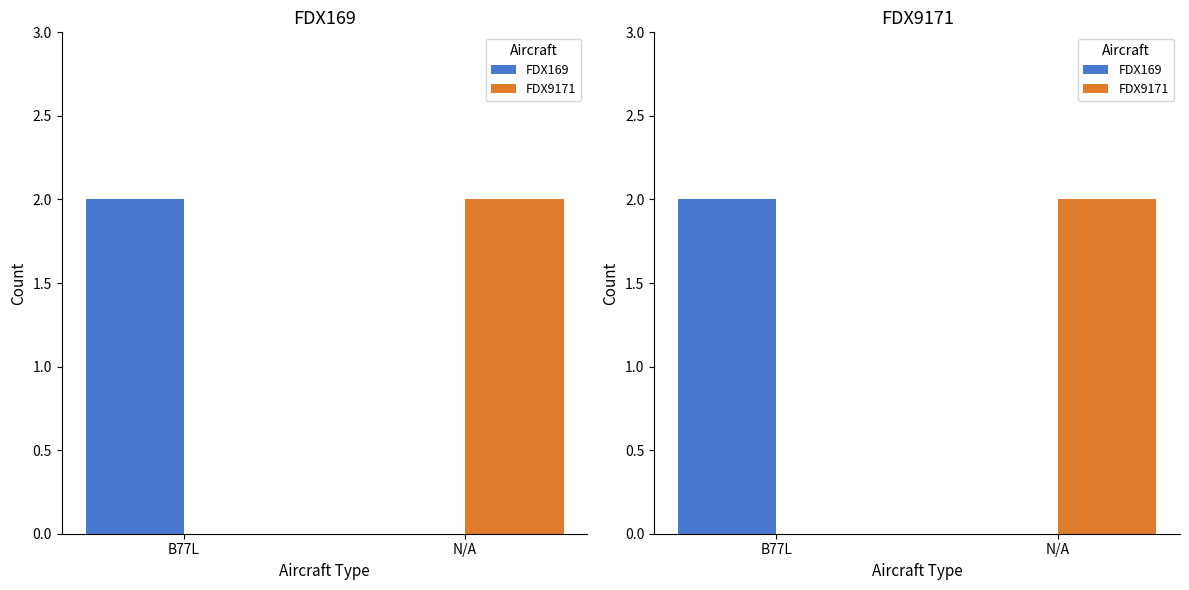

What position from the left is N/A?

2